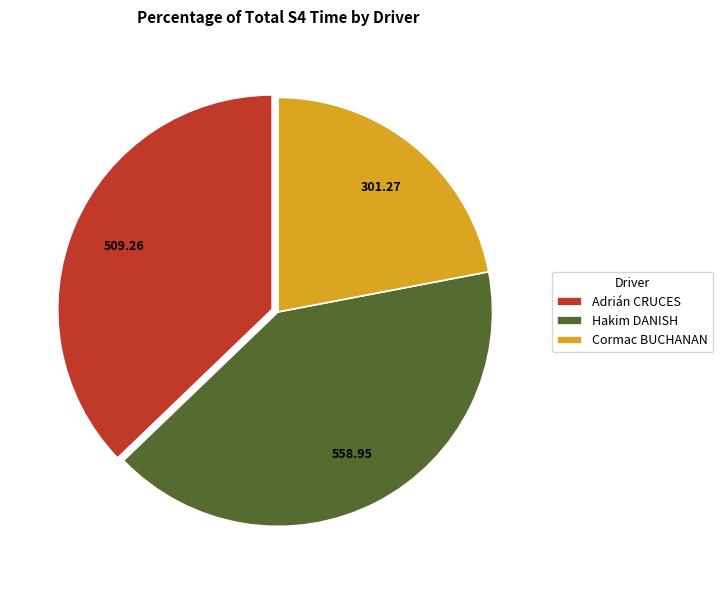

Which slice is the largest?

Hakim DANISH